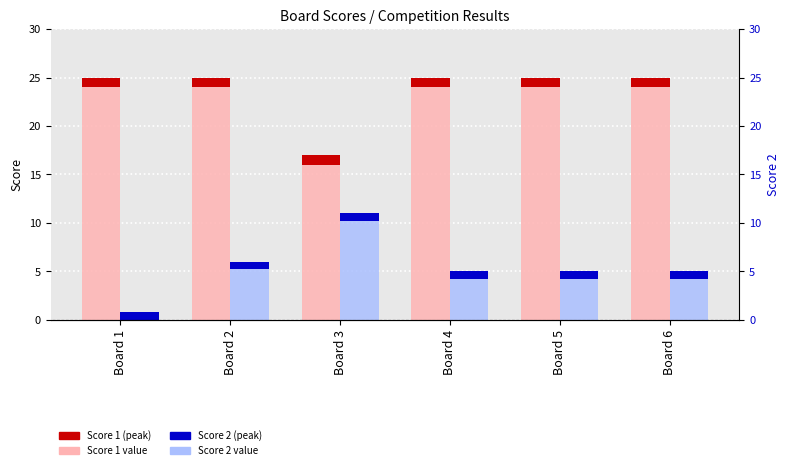

What is the value of the Score 1 bar at the 5th from the left?

25